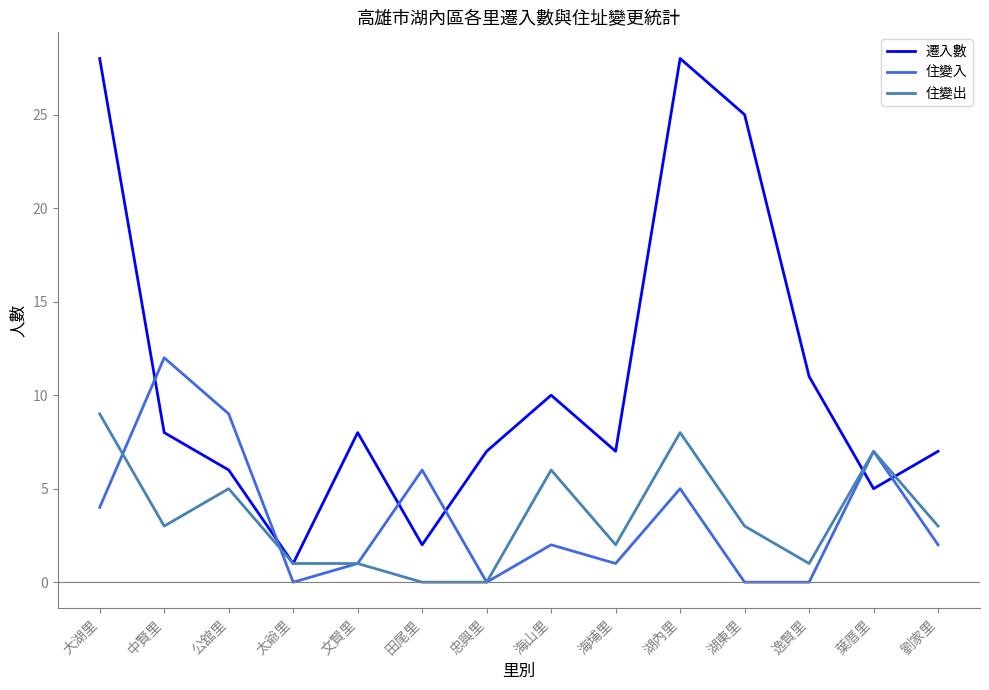

What is the total value across all series at 逸賢里?

12